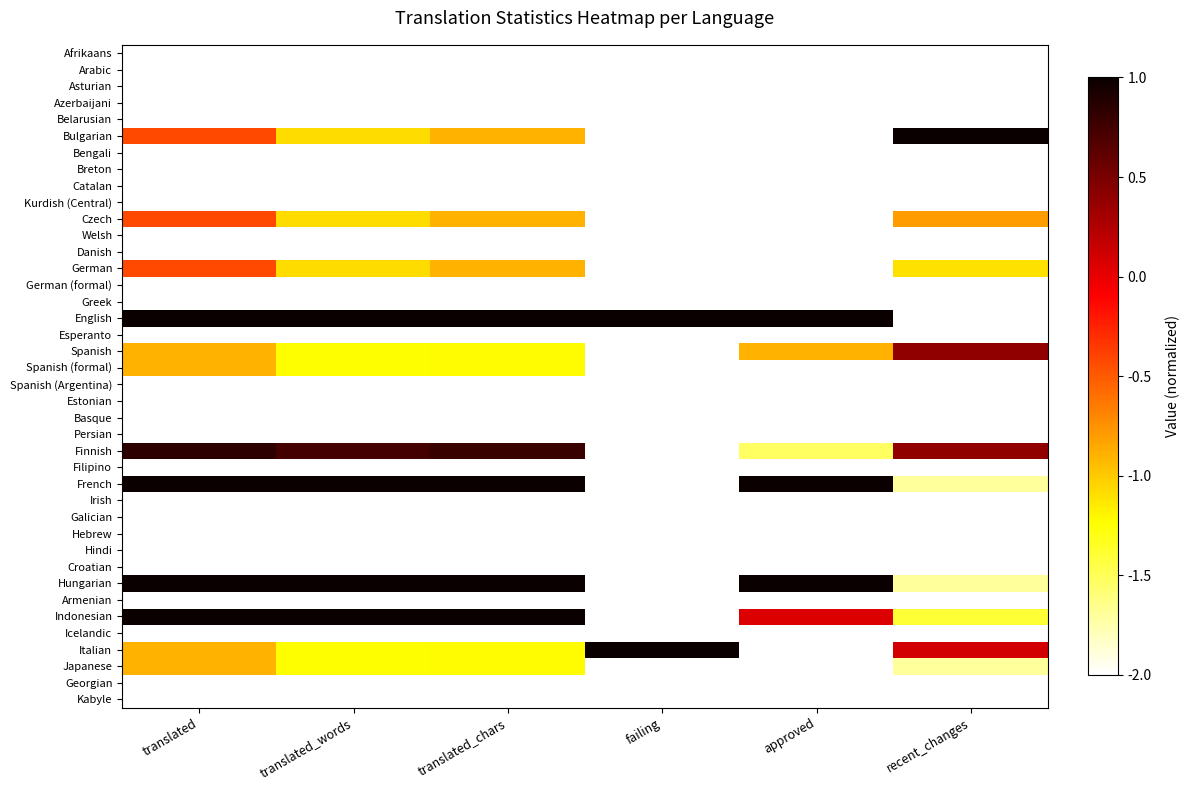

At how many categories does at least one series exceed 0?

6